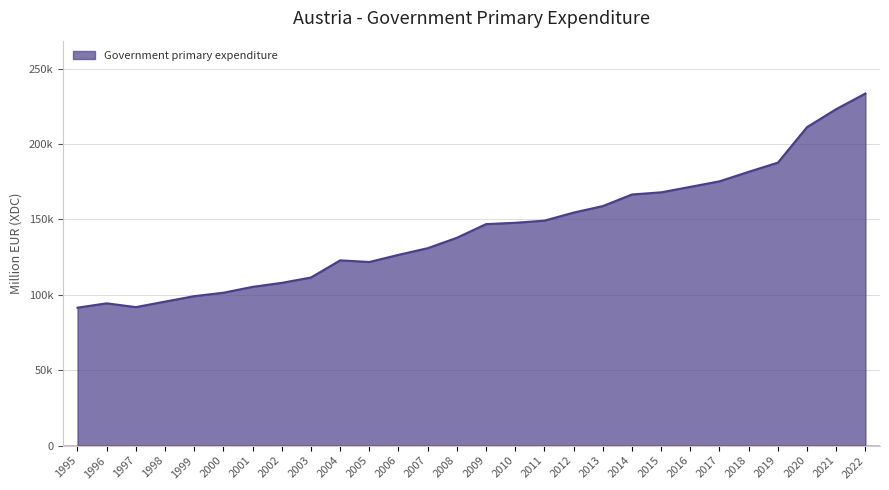

True or false: there are more than 2 points higher than both neighbors.

False